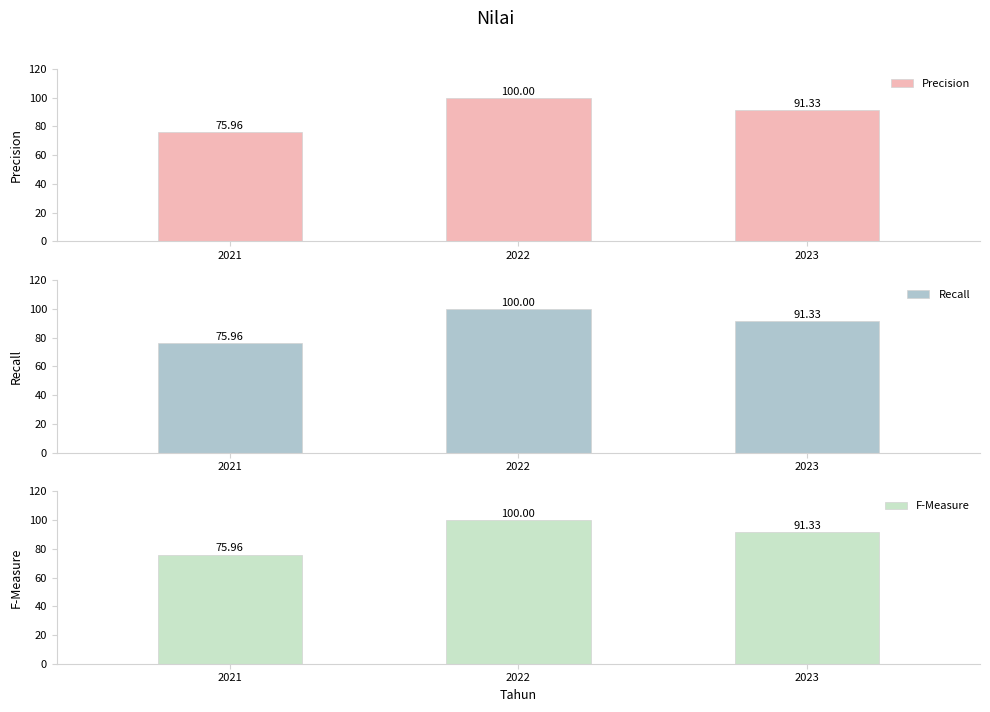

At which category is the sum across all series the highest?

2022